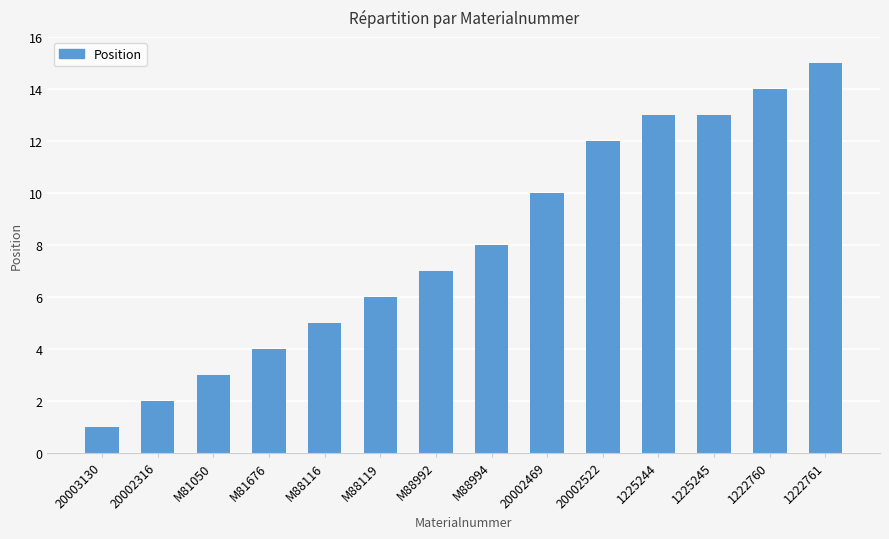

How many bars are there in total?

14